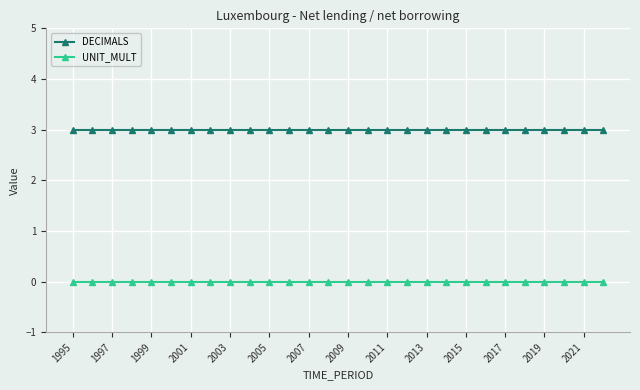

How many series are shown in this chart?

2